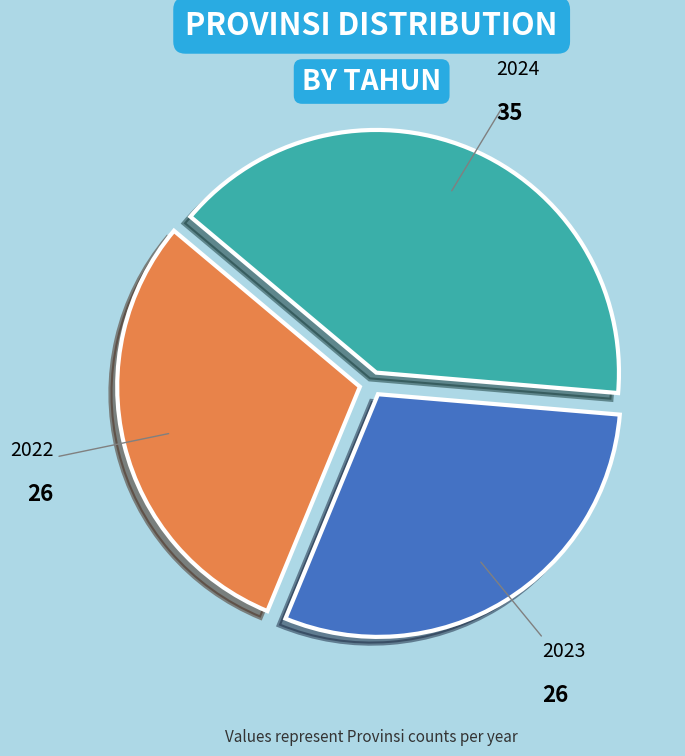

Is 2022 the majority of the pie?

No